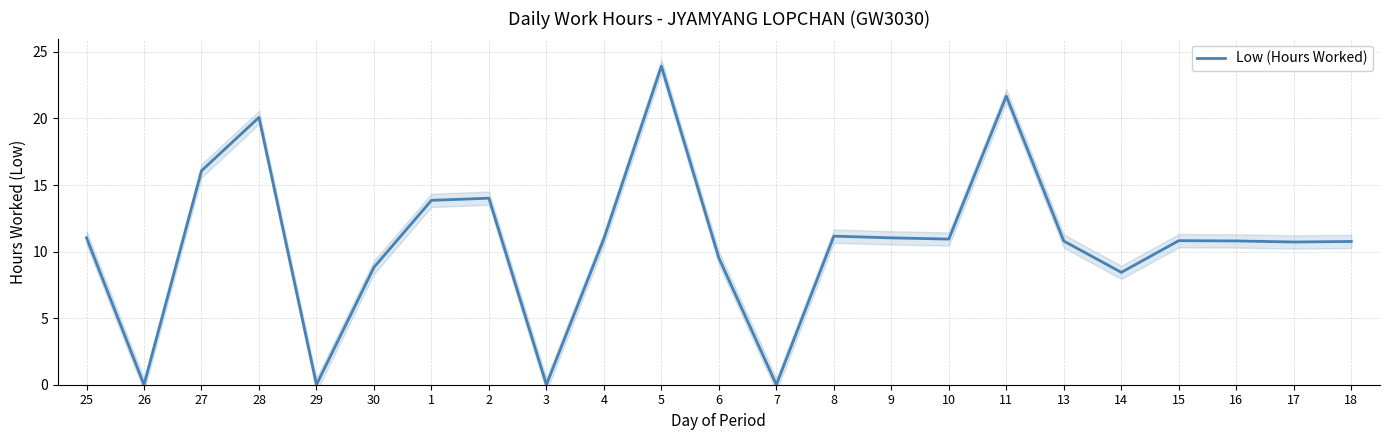

How many interior local peaks (higher than both neighbors) does the data have?

6